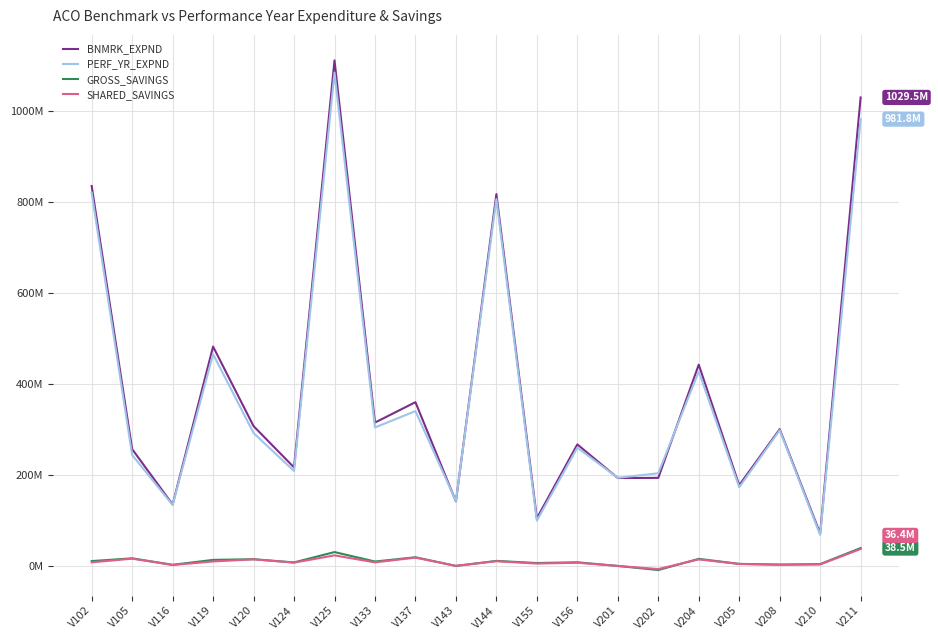

Where is the first local minimum for PERF_YR_EXPND?

V116